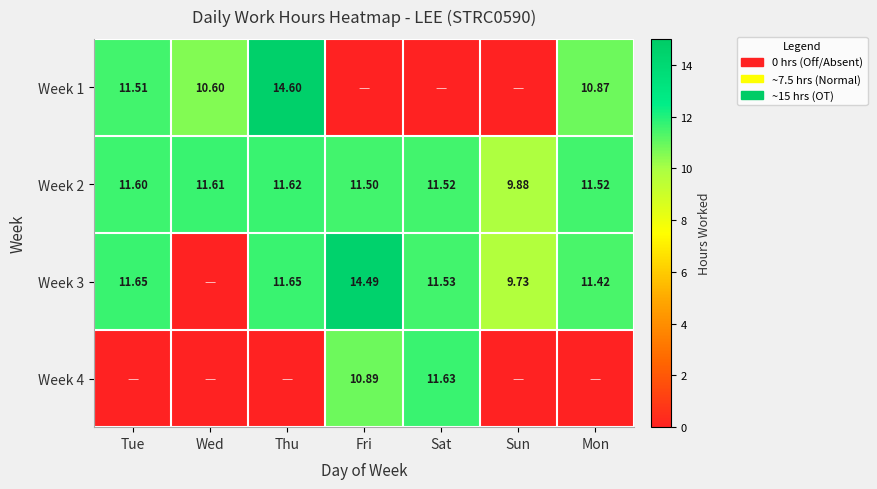

The Week 1 series shows 24.1 at Thu. True or false?

False